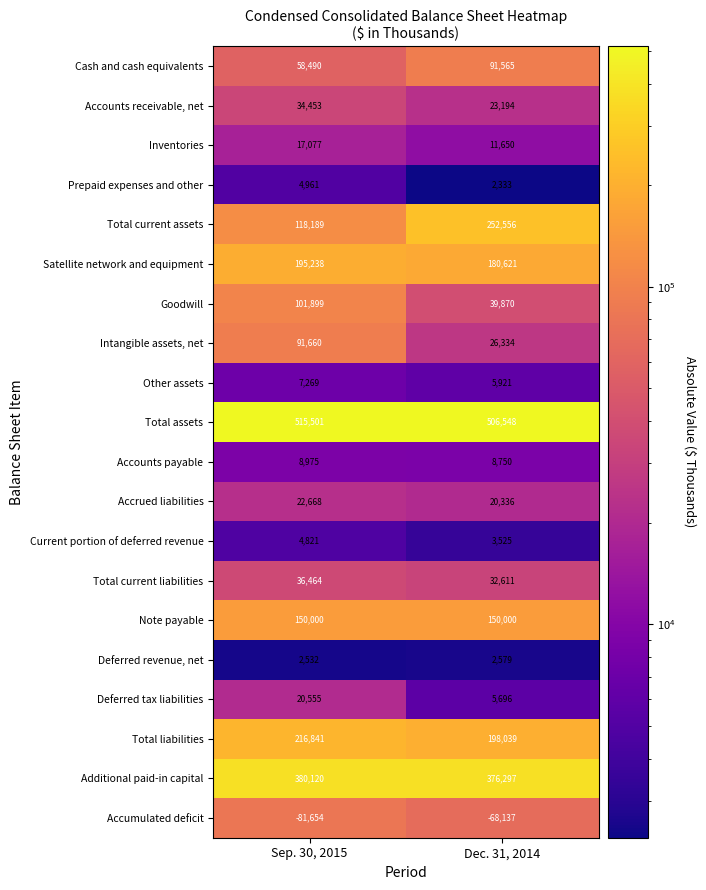

How many values in the Accounts receivable, net series are below 34453?

1